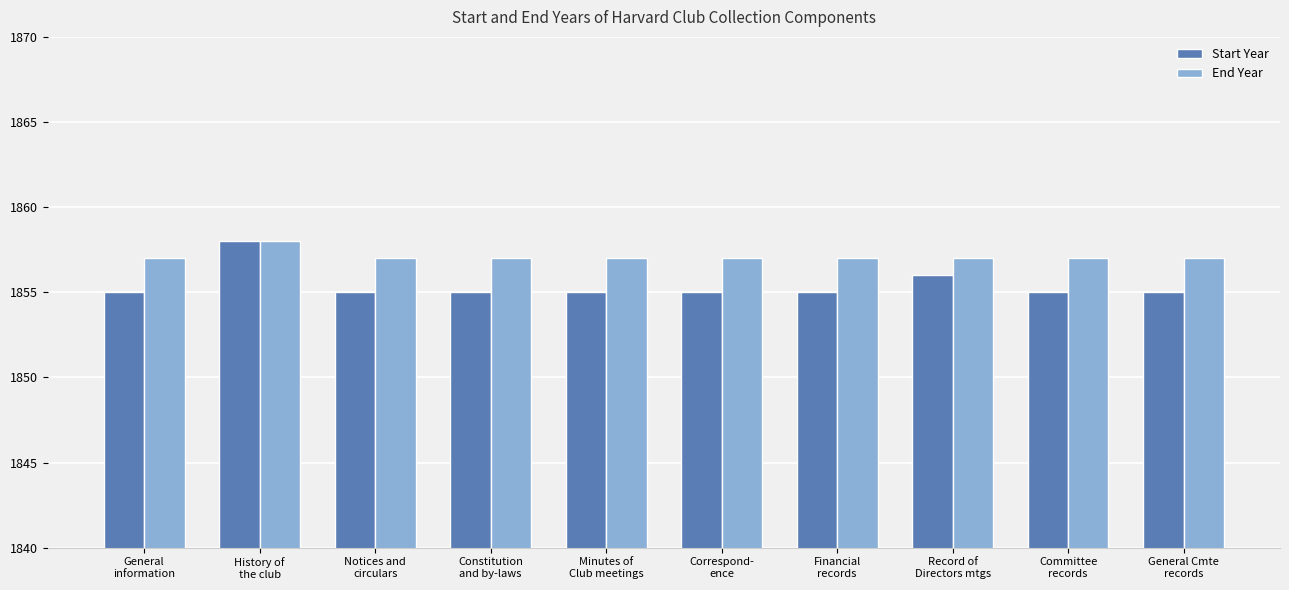

Is it true that End Year equals 1857 at Correspond-
ence?

True